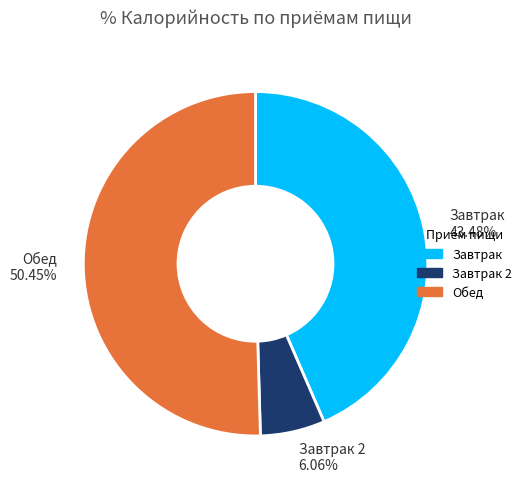

Which category accounts for the majority?

Обед